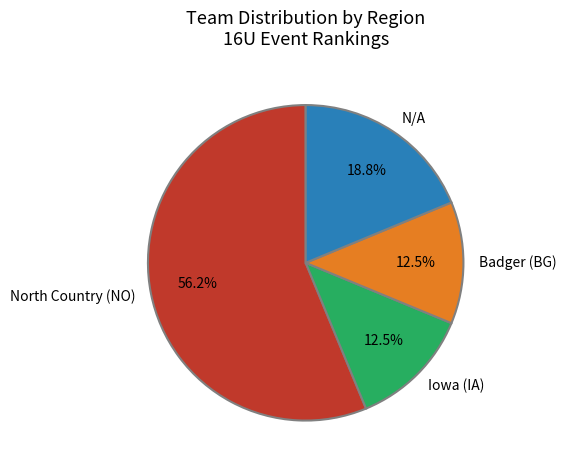

Does Iowa (IA) account for over 50% of the chart?

No